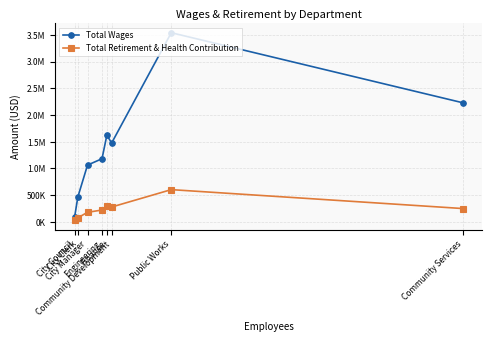

Between City Clerk and Community Services, which is larger?

Community Services